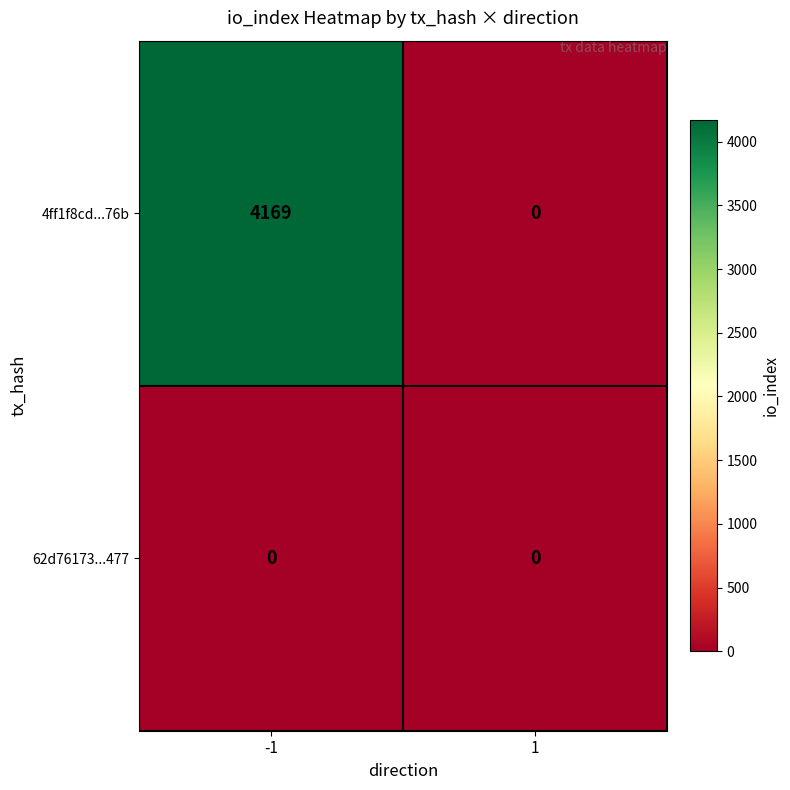

Reading left to right, extract all data points from this chart.

4ff1f8cd...76b: -1=4169	1=0
62d76173...477: -1=0	1=0